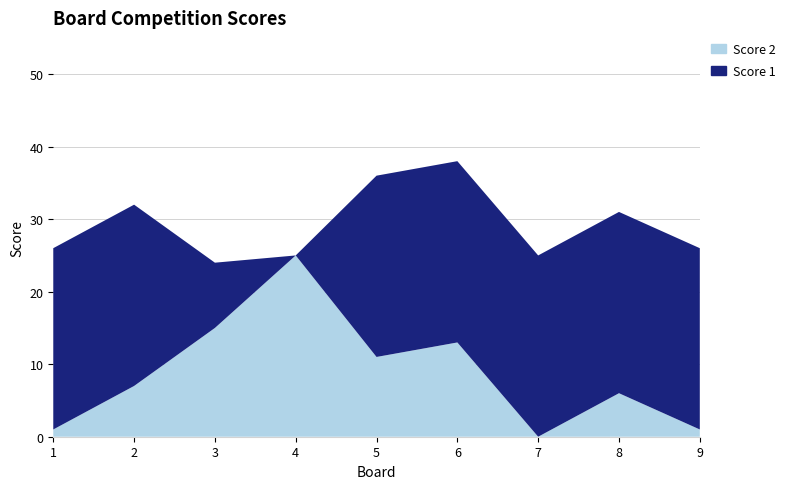

Reading left to right, extract all data points from this chart.

Score 1: 1=25	2=25	3=9	4=0	5=25	6=25	7=25	8=25	9=25
Score 2: 1=1	2=7	3=15	4=25	5=11	6=13	7=0	8=6	9=1